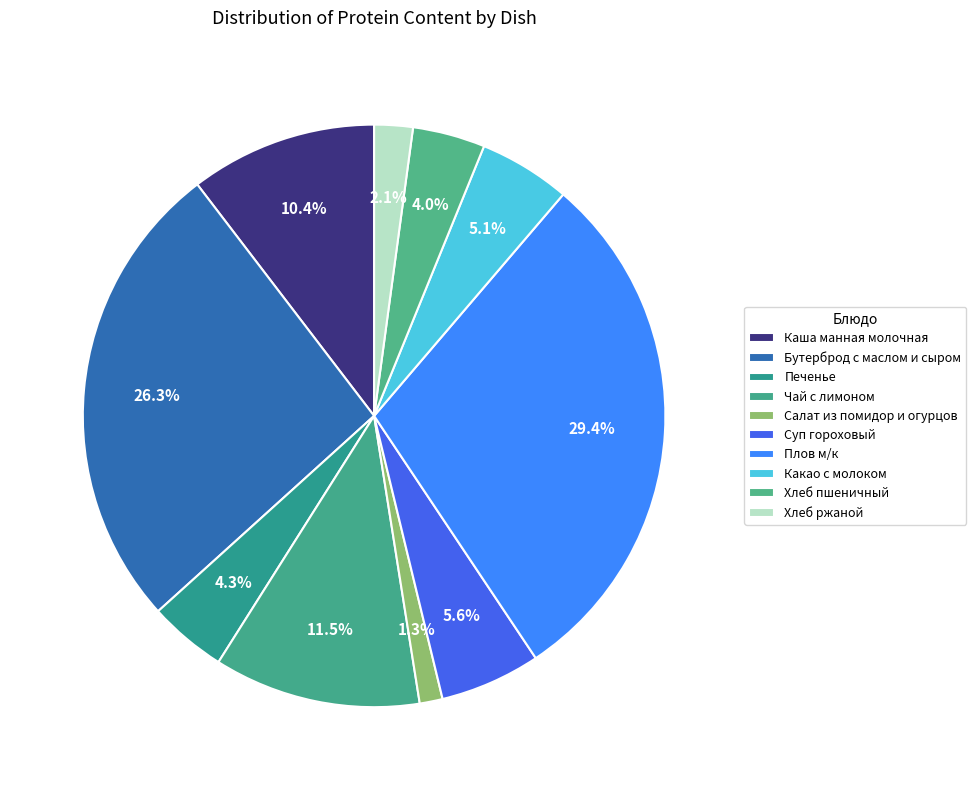

Count the number of slices in the pie.

10